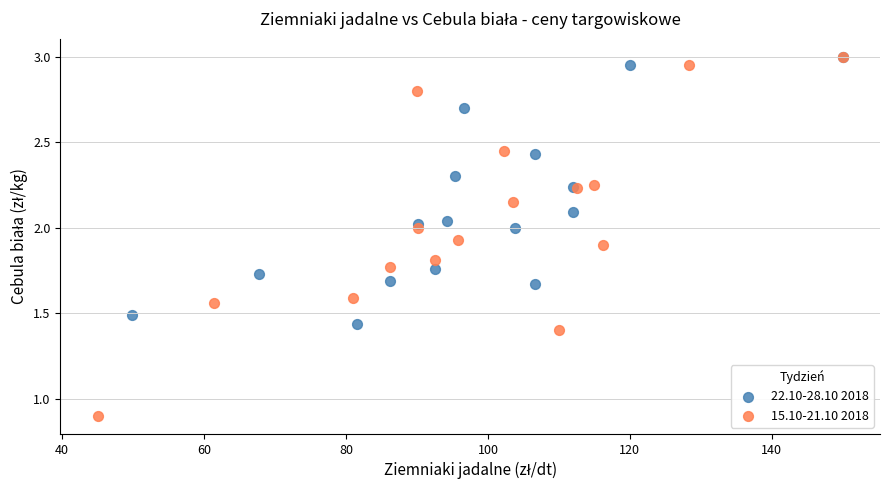

Which series has the widest spread of Y values?

15.10-21.10 2018